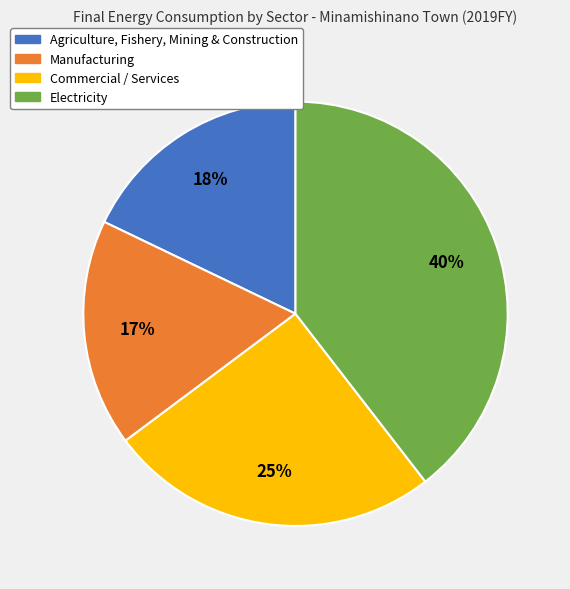

Is Agriculture, Fishery, Mining & Construction the majority of the pie?

No